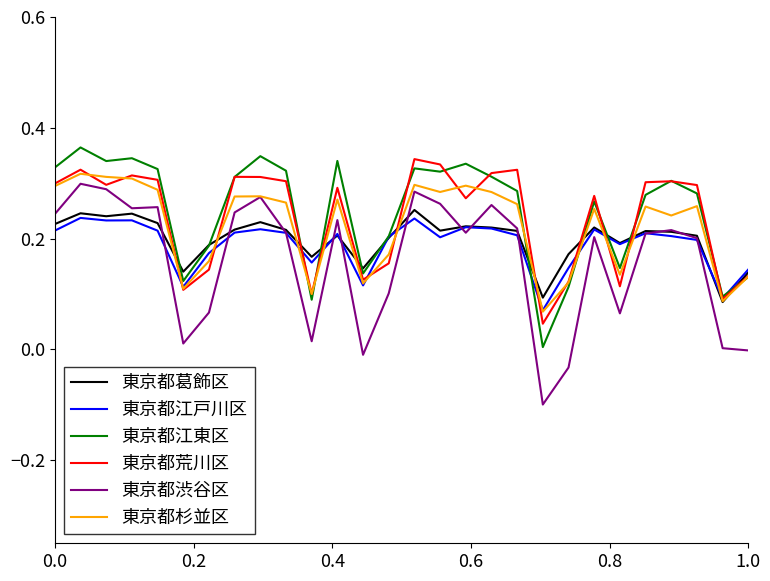

Which series has the largest range (max minus min)?

東京都渋谷区